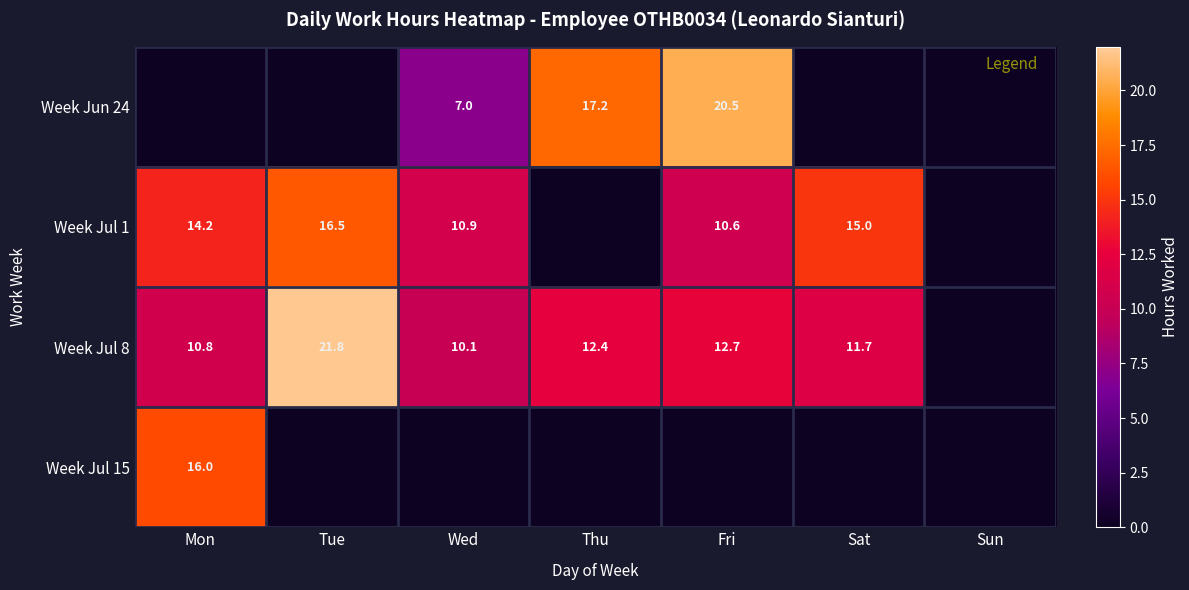

How many data points does each series have?

7